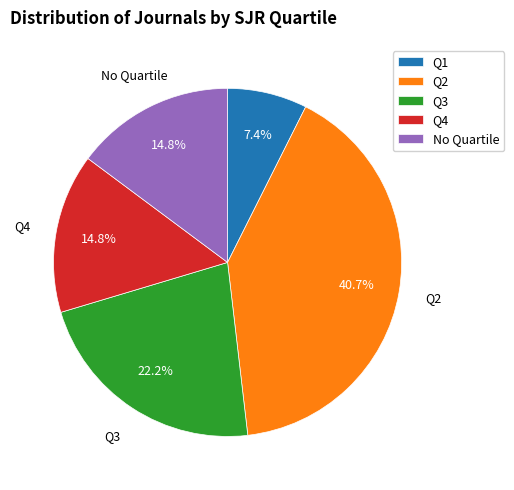

Does any single category account for the majority?

No